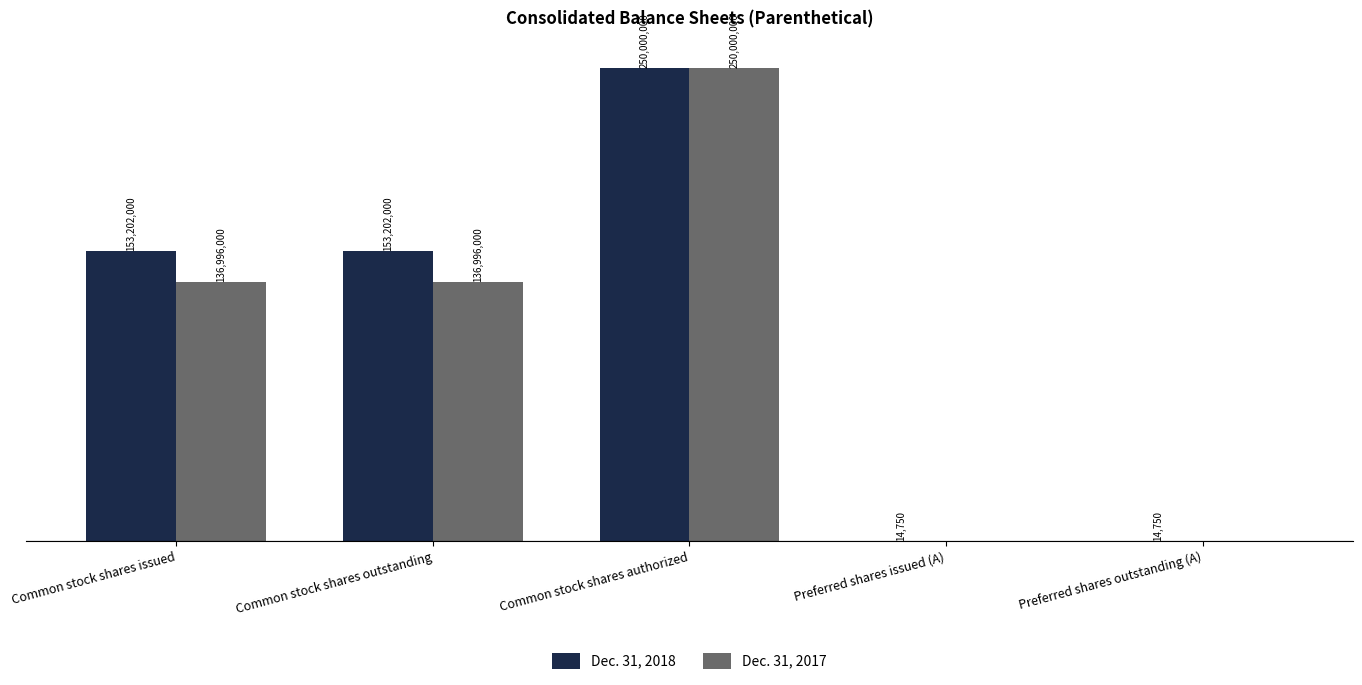

Are the bars horizontal?

No